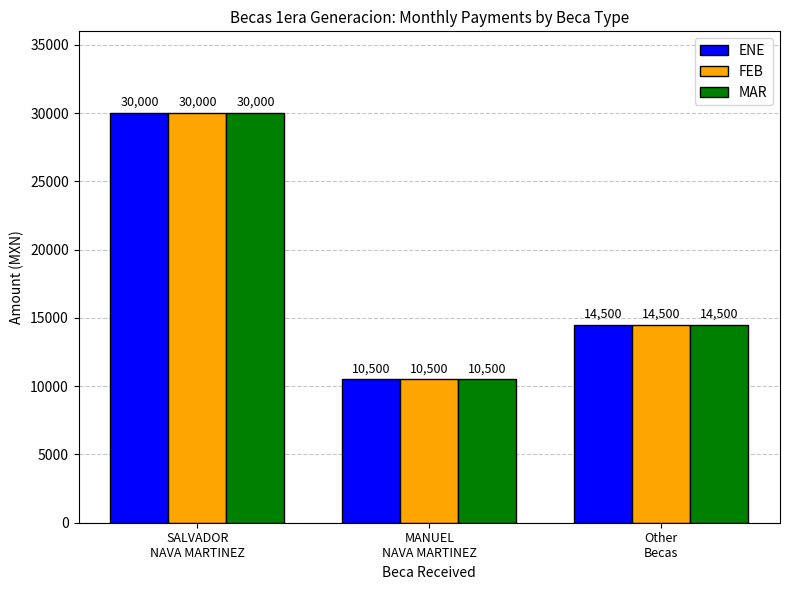

How many FEB values are between 10500 and 30000?

3